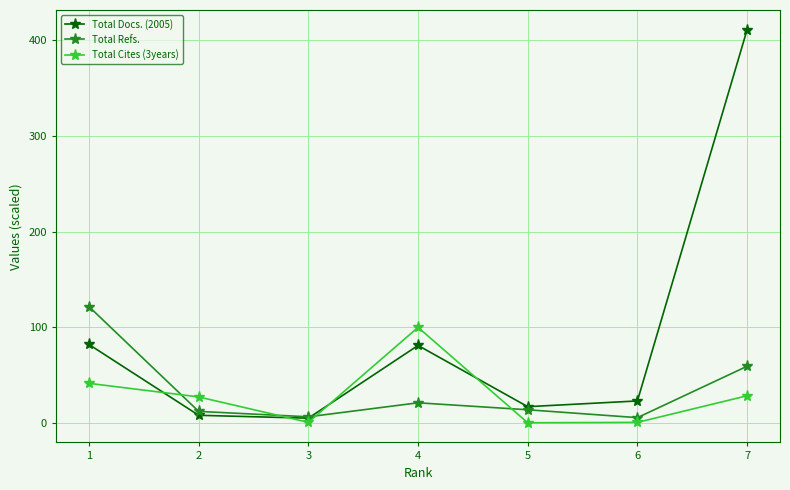

What is the difference between the maximum and minimum values in the Total Cites (3years) series?

99.7